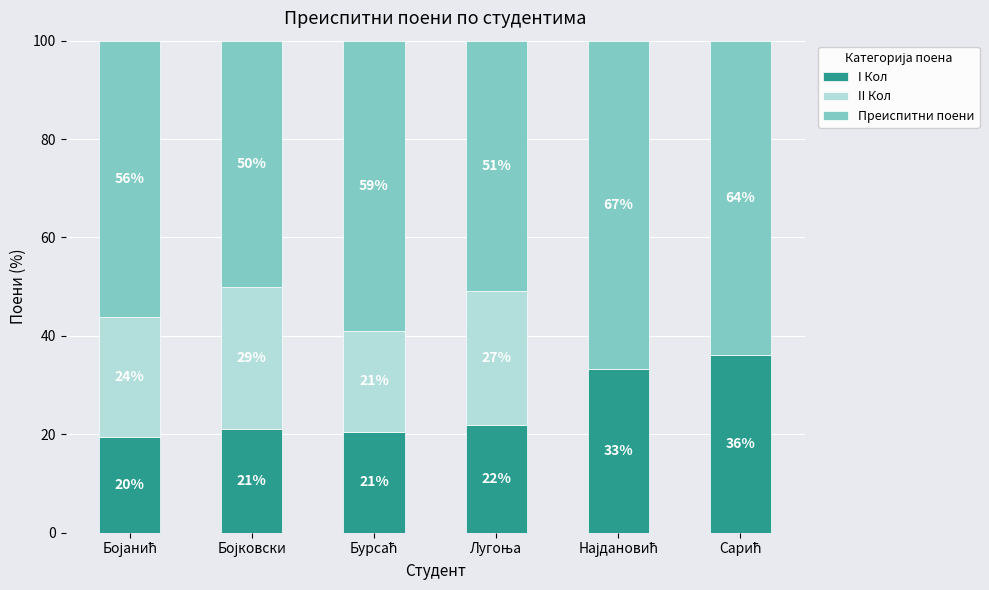

True or false: I Кол has a value of 21.2 at Бојковски.

True